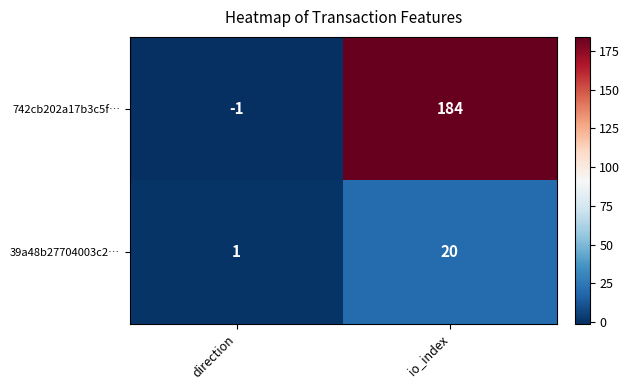

What is the sum of the 39a48b27704003c2… values at direction and io_index?

21